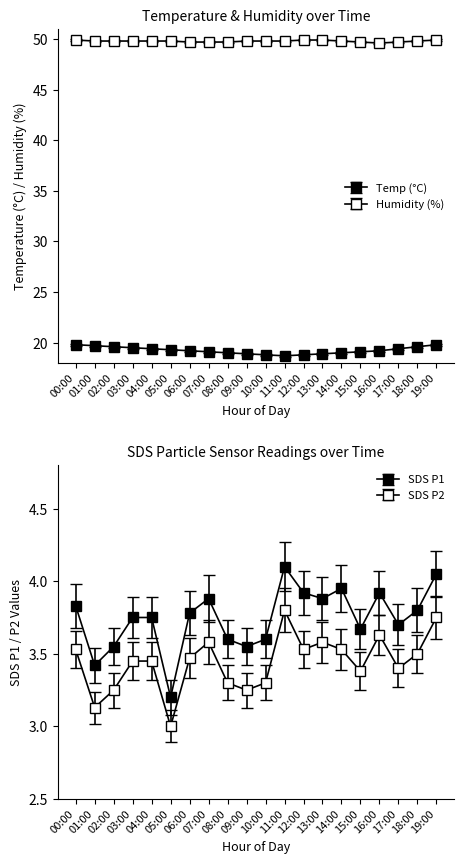

How many values in the Temp series are below 19?

5